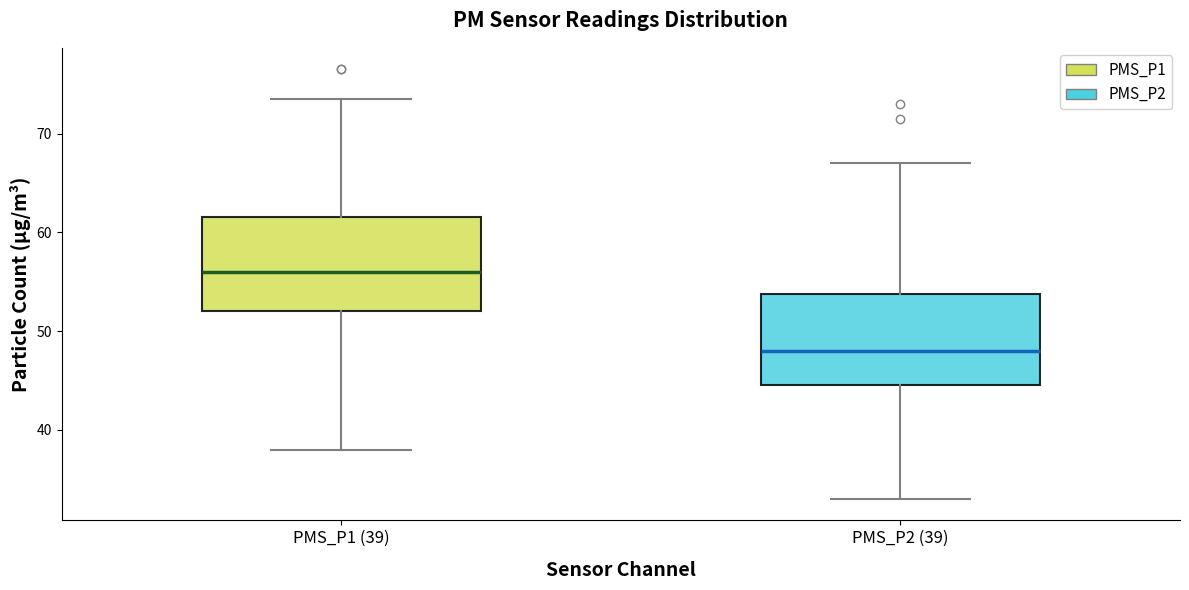

Reading left to right, read every box against the y-axis: the position of its median line, the range the box covers, and the ends of its whiskers. The values are not printed on the chart, so give them approximately, as read against the axis.

PMS_P1 (39): median 56, box 52 to 62, whiskers 38 to 74
PMS_P2 (39): median 48, box 45 to 54, whiskers 33 to 67